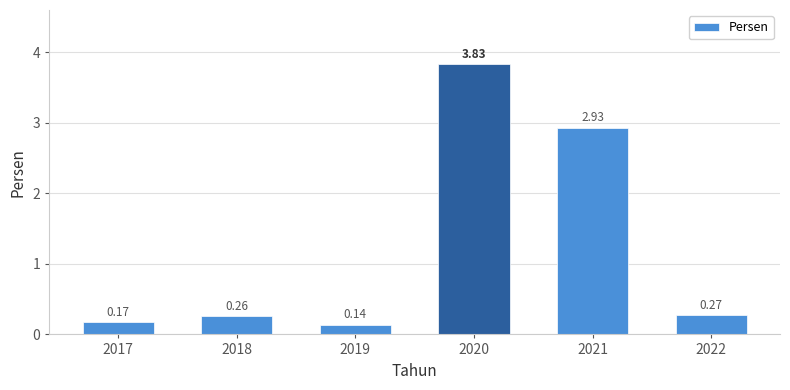

Where is the data nearest to the value 1?

2022